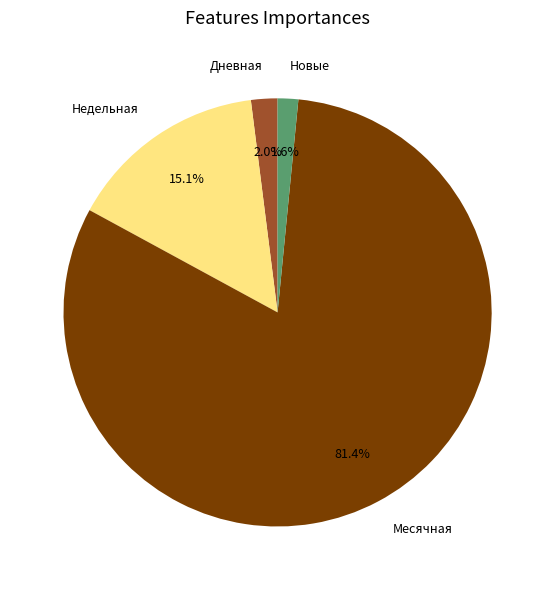

To the nearest percent, what is the difference between the largest and smallest slice percentages?

80%